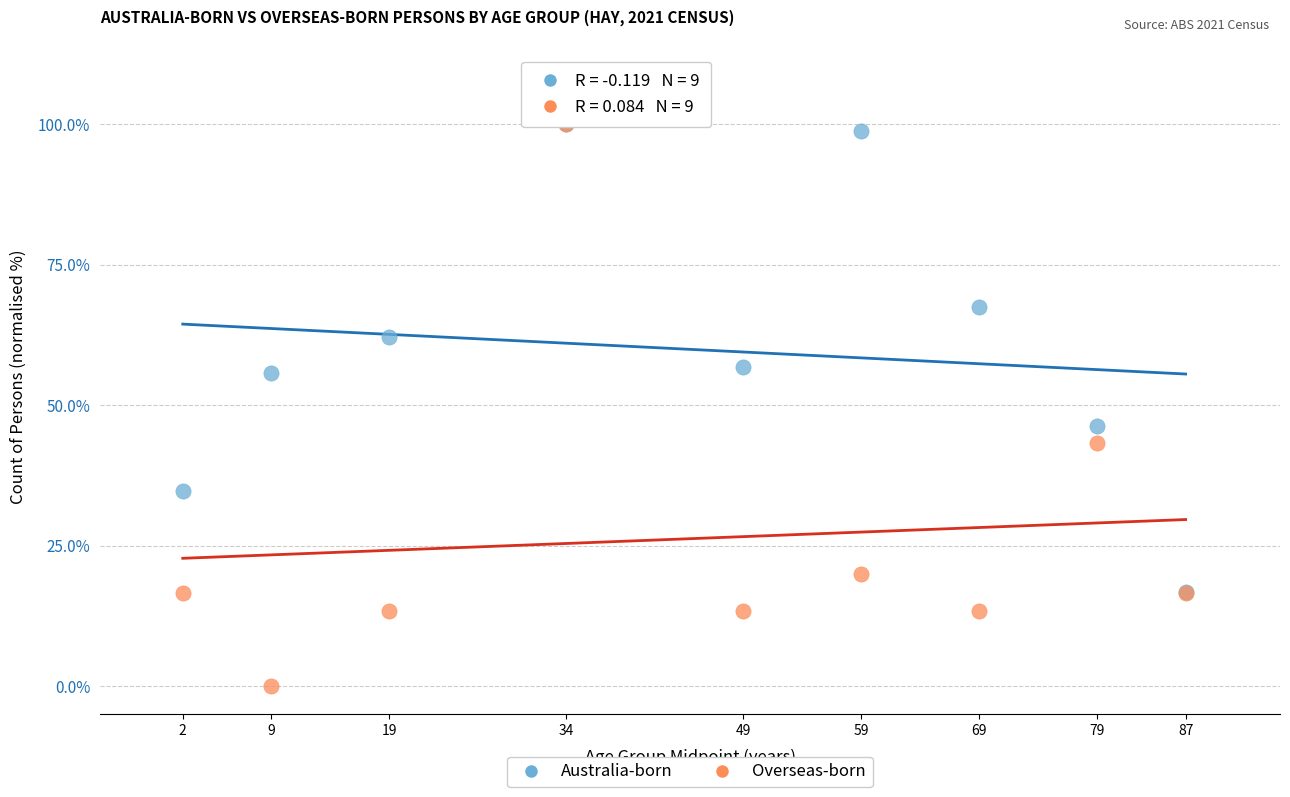

In the Overseas-born series, what Y value is closest to 50?

43.3